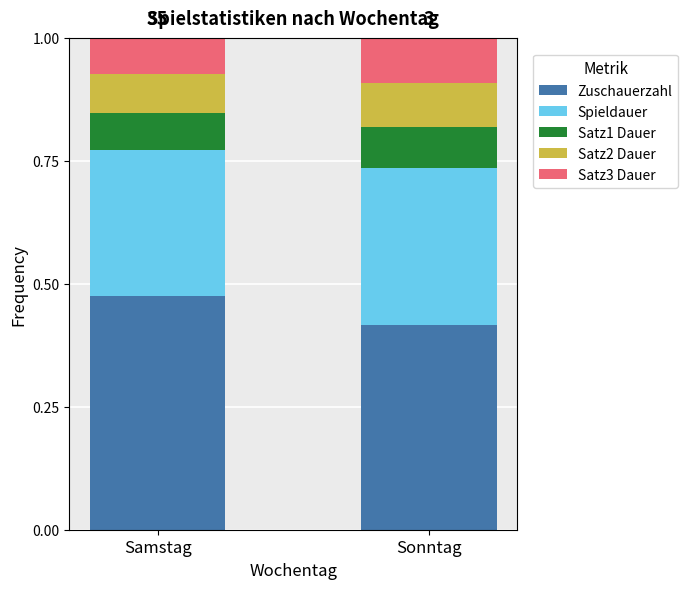

What is the total value across all series at Samstag?

1.0